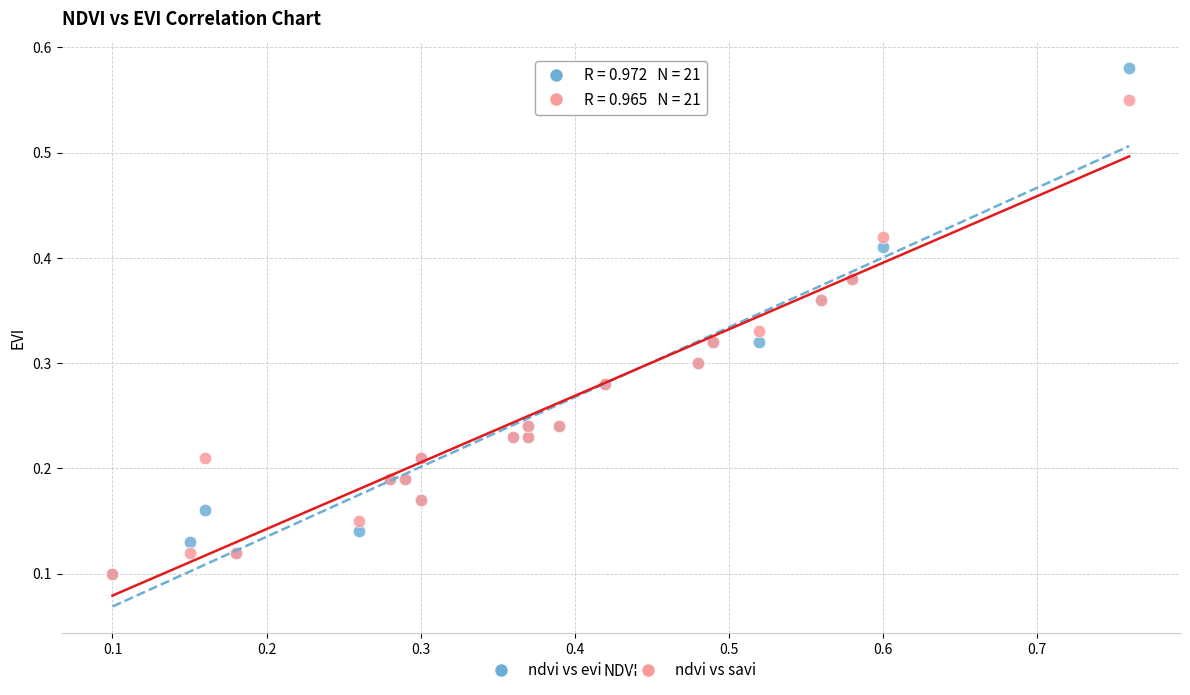

Which series contains the highest Y value?

ndvi vs evi